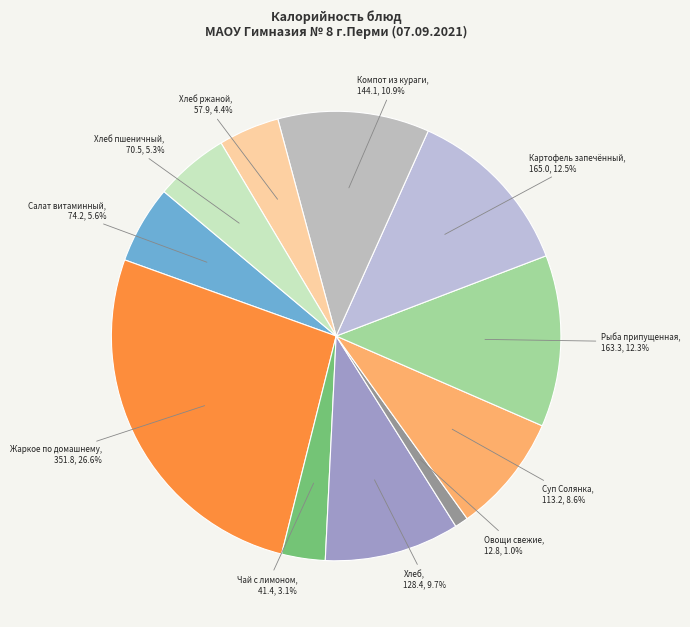

Which has a higher value, Суп Солянка or Хлеб ржаной?

Суп Солянка